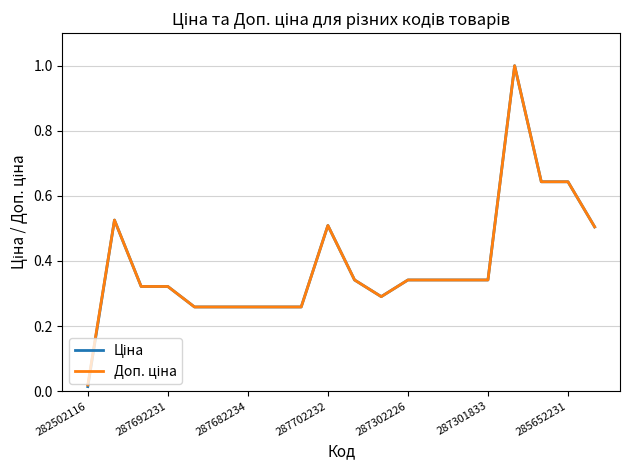

What is the maximum value shown in the chart?

1.0